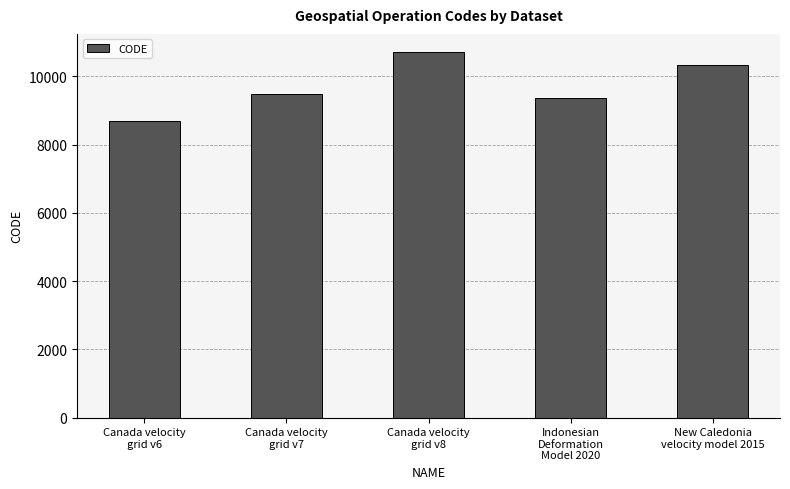

What is the label of the 2nd bar from the left?

Canada velocity
grid v7